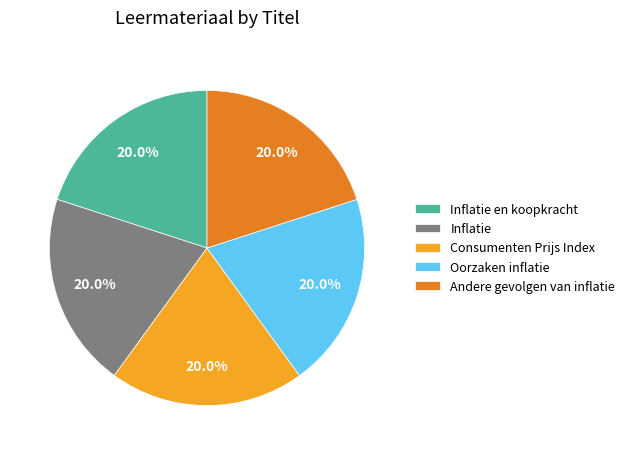

Is Inflatie the majority of the pie?

No